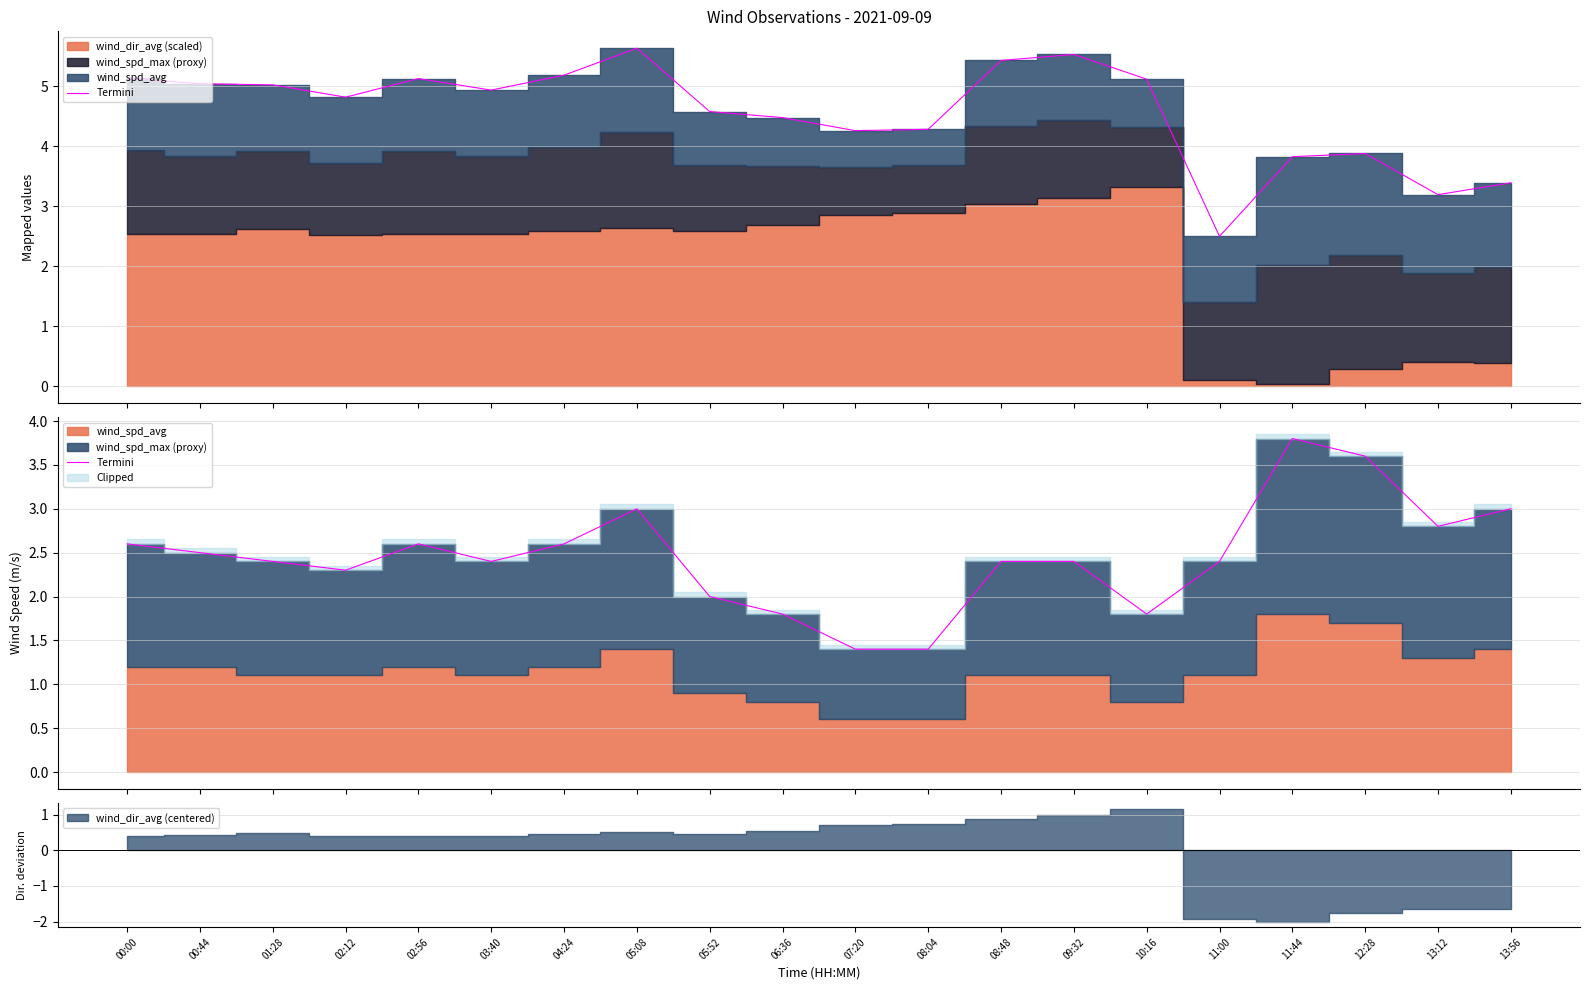

What is the label of the 1st point from the left?

00:00